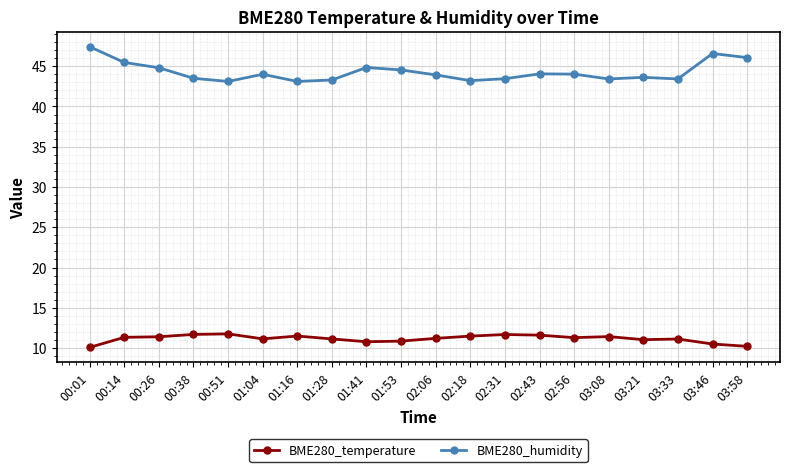

What is the lowest value of the BME280_temperature series?

10.1